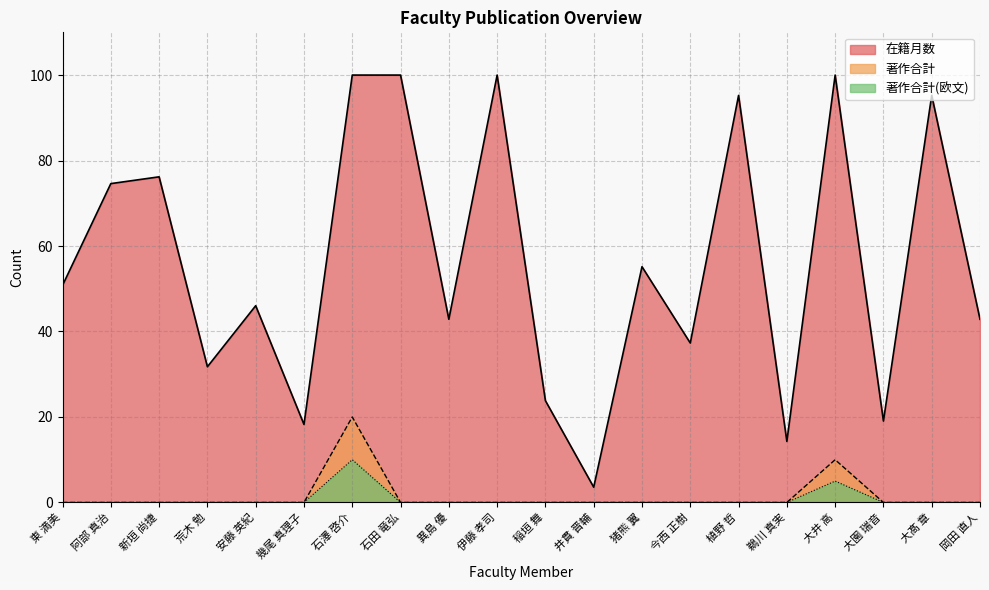

Between 荒木 勉 and 井貫 晋輔, which is larger?

荒木 勉